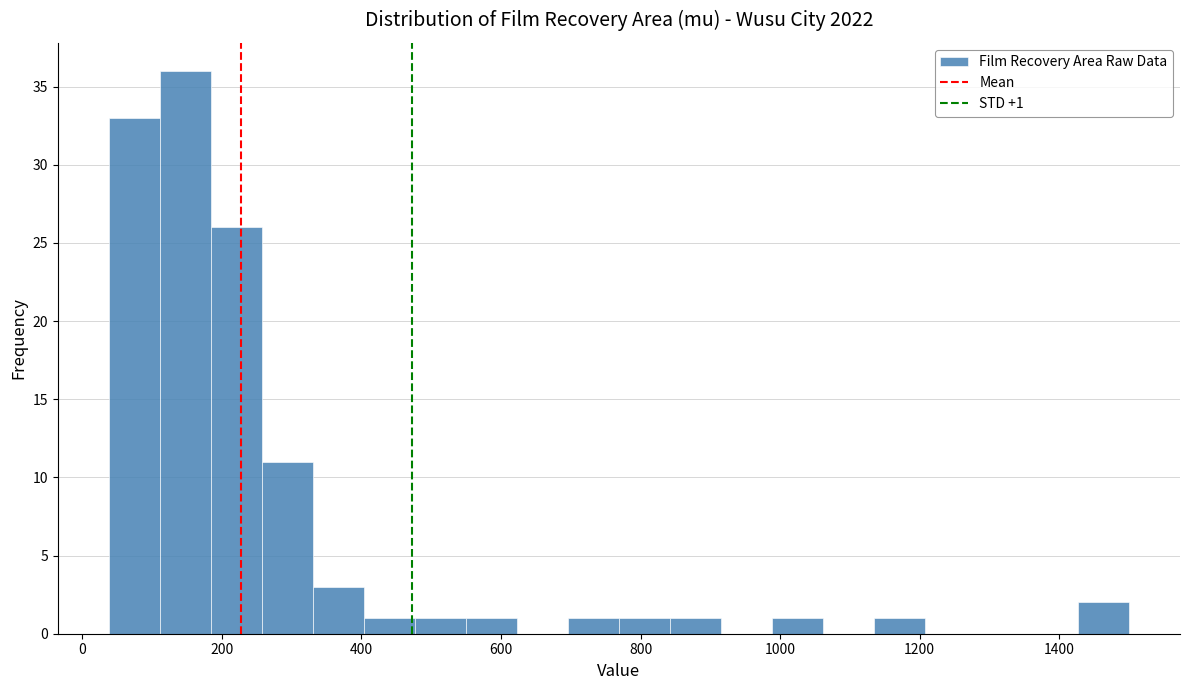

Around what value on the x-axis is the tallest bar? Give the approximate position of its centre, as read against the axis.

140